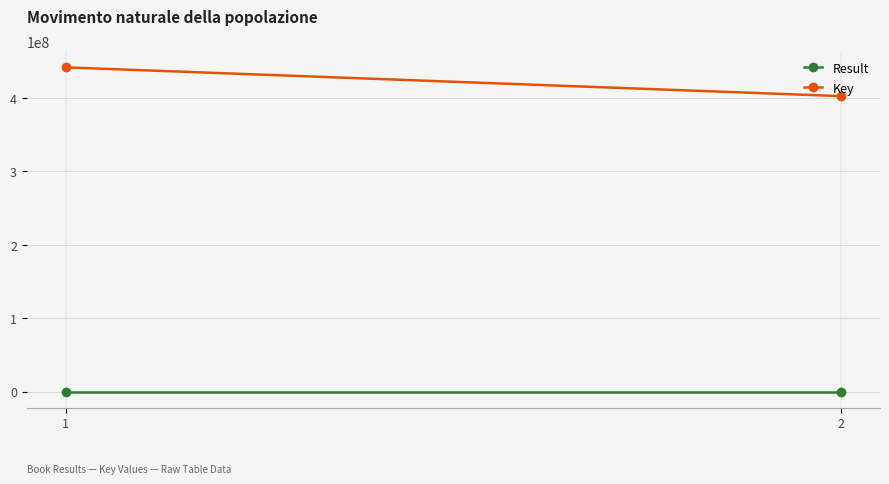

Is this an area chart (filled region under the line)?

No